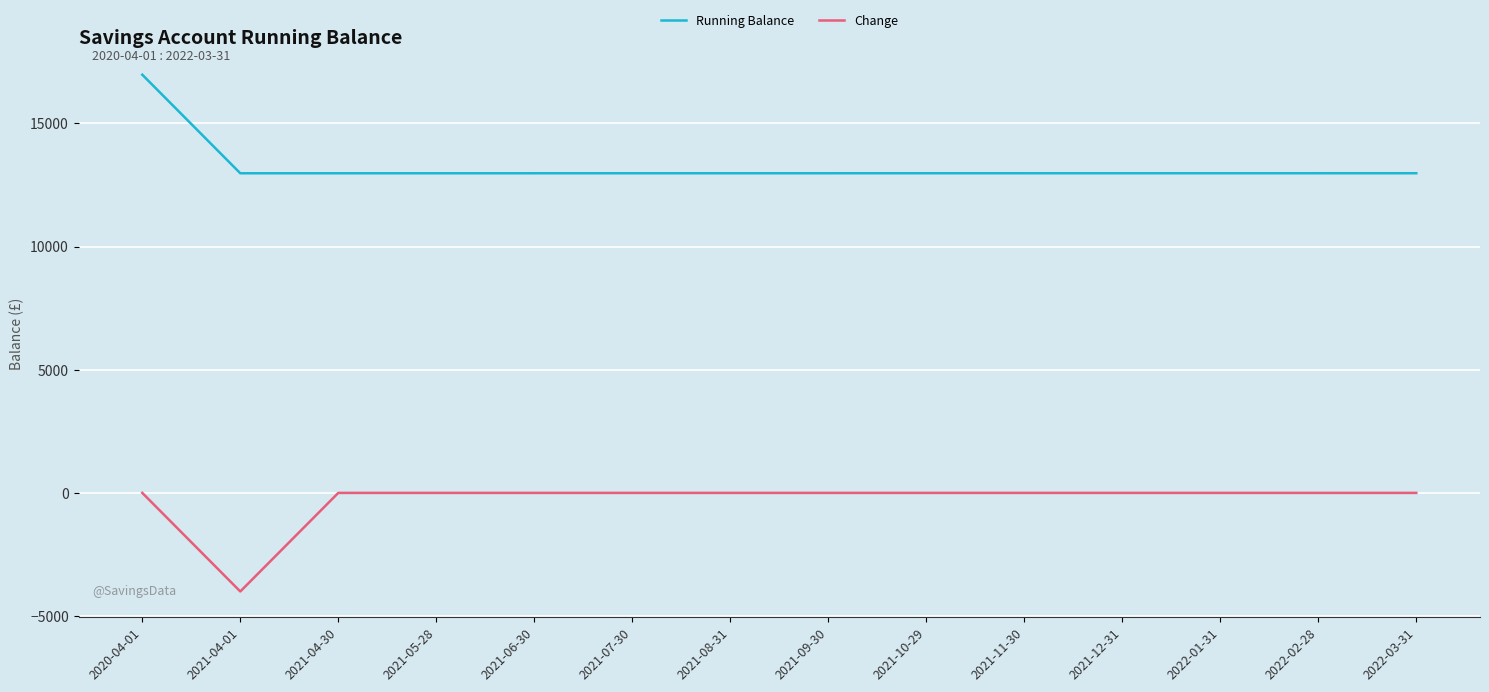

Which category has the highest value in the Running Balance series?

2020-04-01